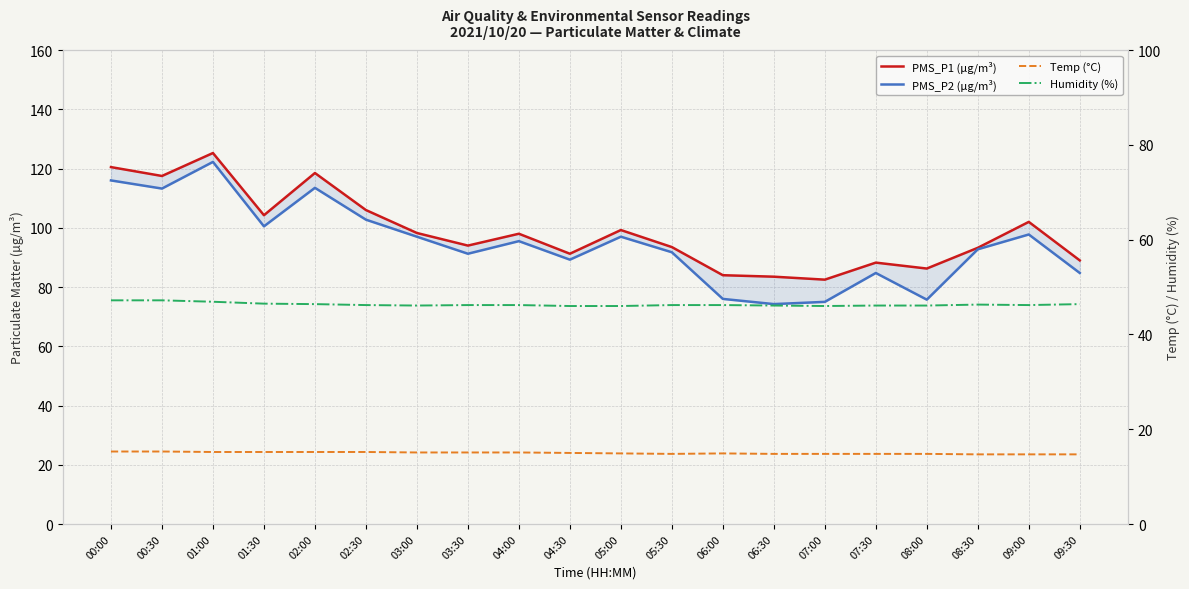

At which label is Humidity (%) closest to 46?

04:30